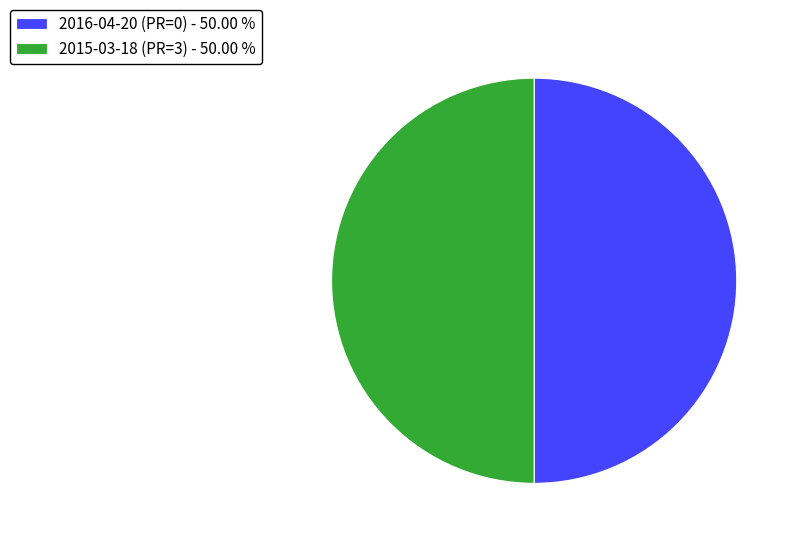

Approximately how many times larger is the value at 2015-03-18 (PR=3) - 50.00 % compared to 2016-04-20 (PR=0) - 50.00 %?

1.0